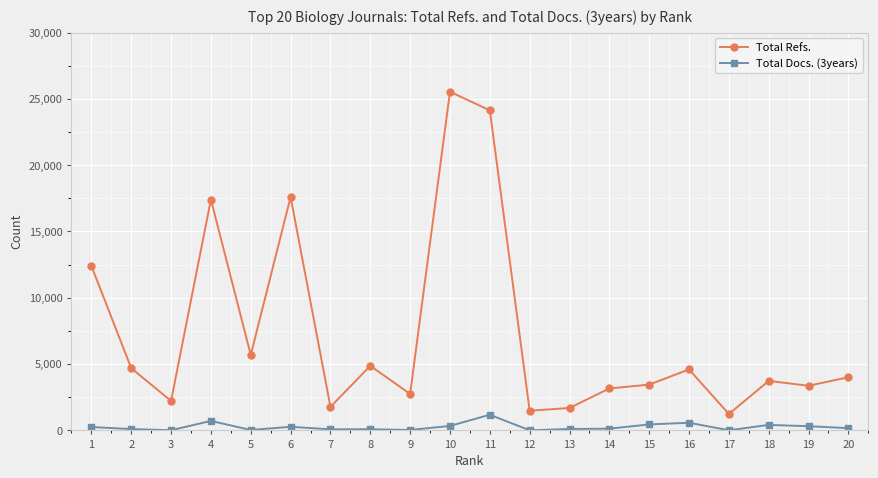

True or false: Total Refs. and Total Docs. (3years) intersect in this chart.

False